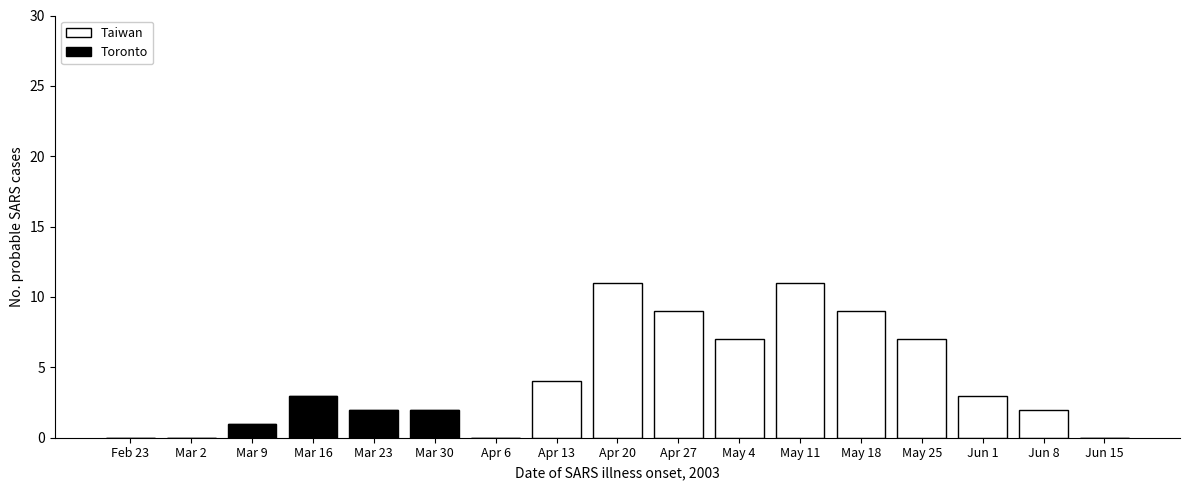

True or false: Toronto has a value of 2 at Feb 23.

False